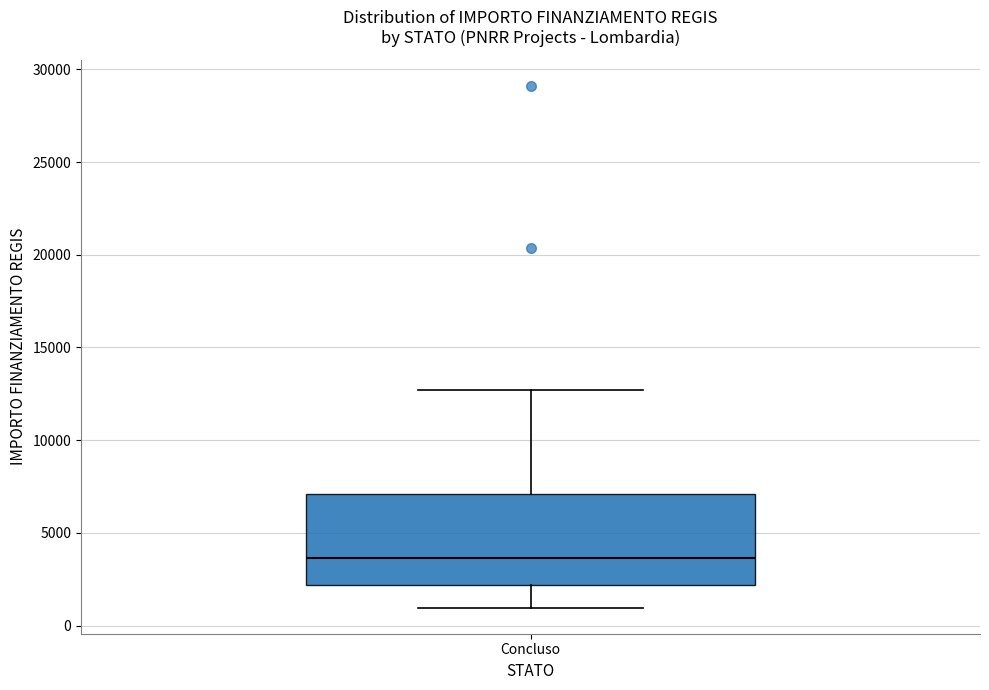

Read this box plot against the y-axis: the position of the median line, the range covered by the box, and the ends of both whiskers. The values are not printed on the chart, so give them approximately, as read against the axis.

median 3500, box 2000 to 7000, whiskers 1000 to 12500